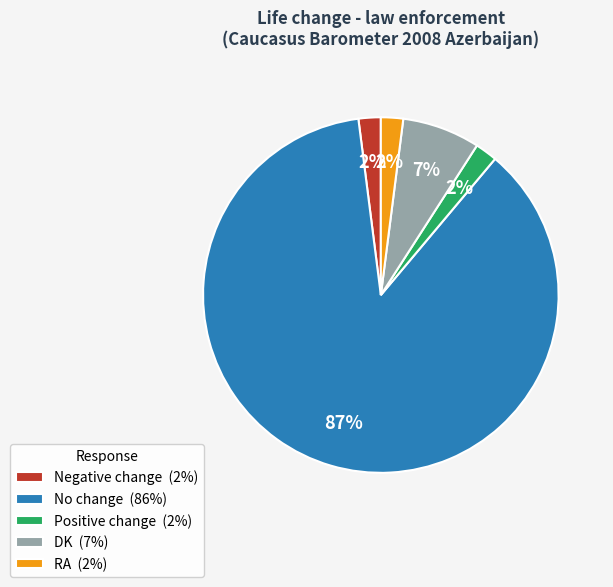

To the nearest percent, what portion does Negative change represent?

2%